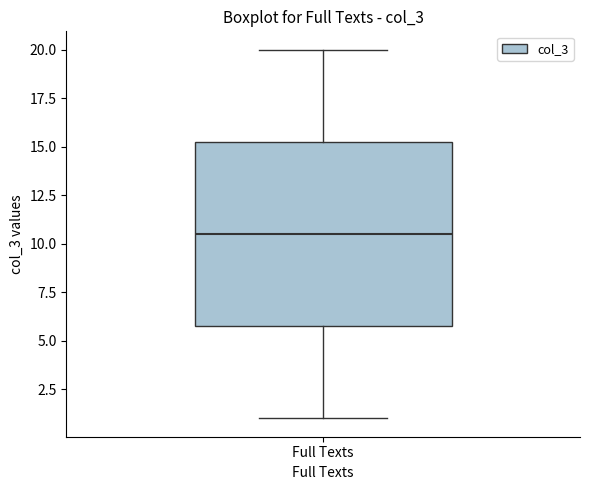

Read this box plot against the y-axis: the position of the median line, the range covered by the box, and the ends of both whiskers. The values are not printed on the chart, so give them approximately, as read against the axis.

median 10.5, box 6.0 to 15.5, whiskers 1.0 to 20.0